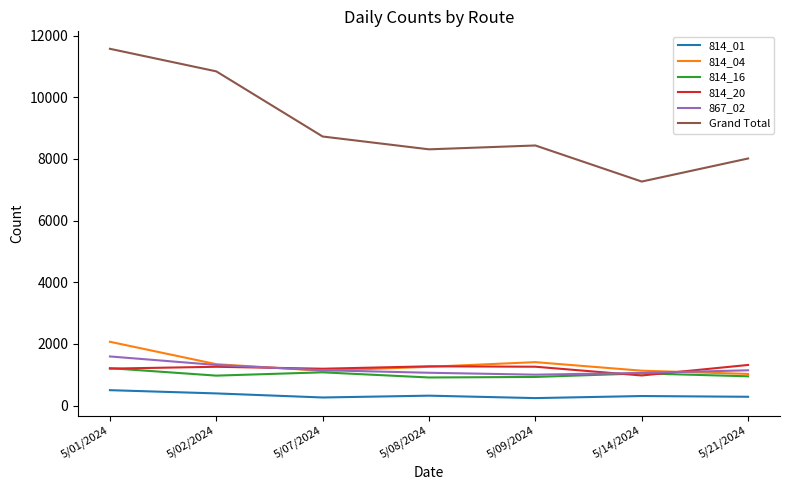

What is the maximum value shown in the chart?

11570